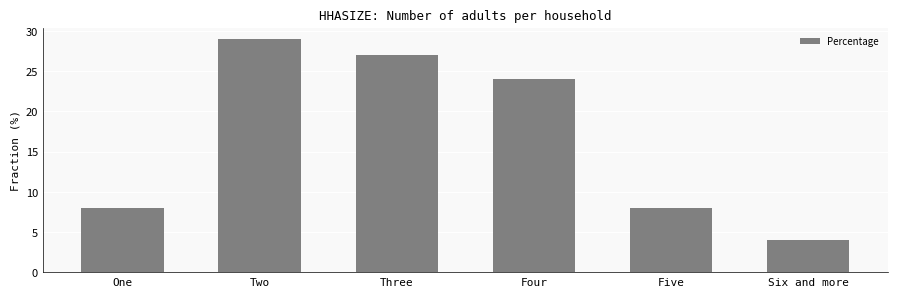

Reading left to right, transcribe all the data shown in this chart.

One=8	Two=29	Three=27	Four=24	Five=8	Six and more=4